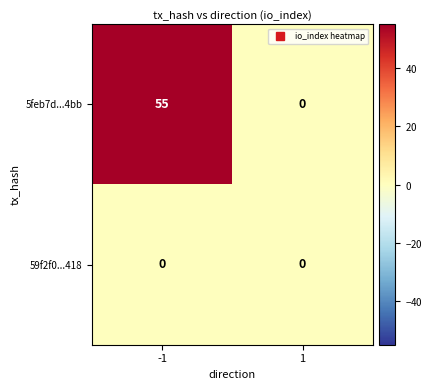

Which series has the widest spread of values?

5feb7d...4bb